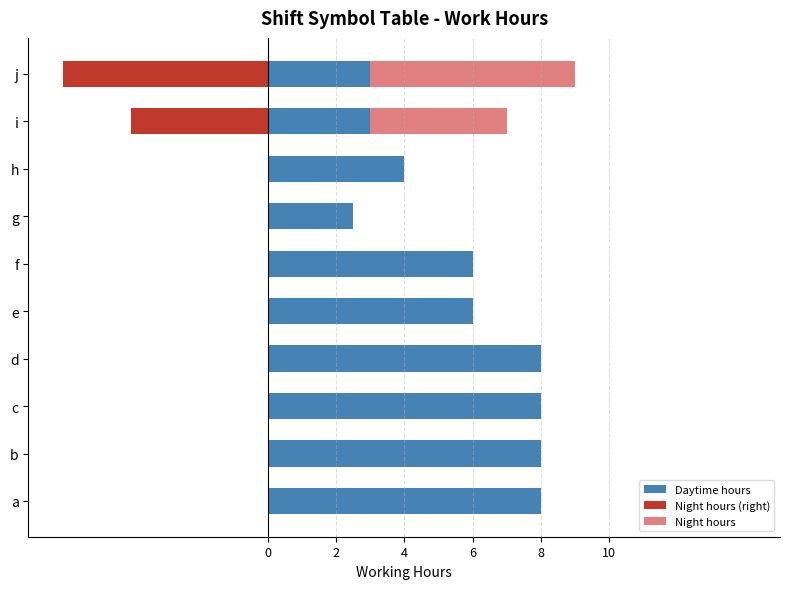

Is the value of Daytime hours at 6 greater than the value of Night hours at 8?

Yes